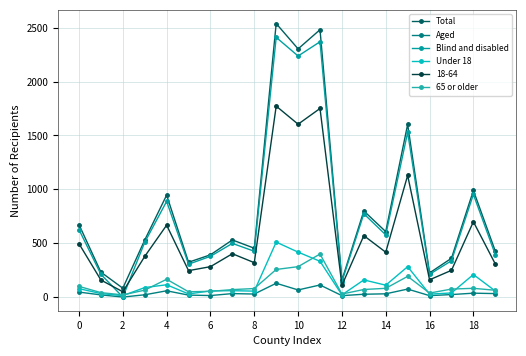

What is the difference between the maximum and minimum values in the Under 18 series?

497